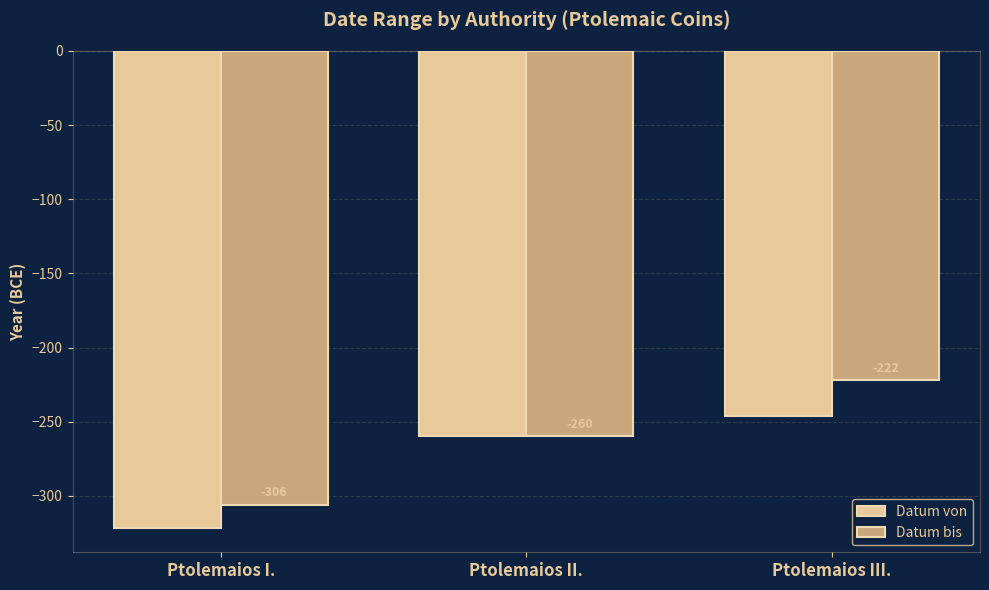

Is the value of Datum bis at Ptolemaios I. greater than the value of Datum von at Ptolemaios I.?

Yes